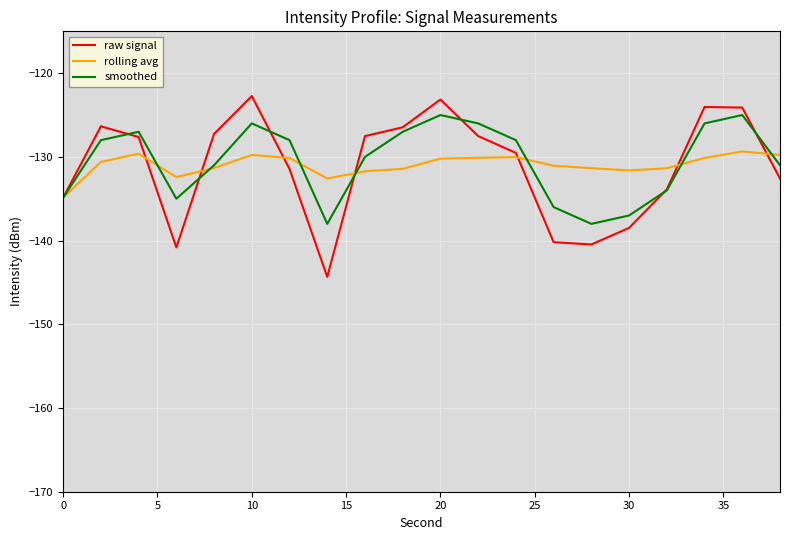

What is the lowest value of the raw signal series?

-144.3